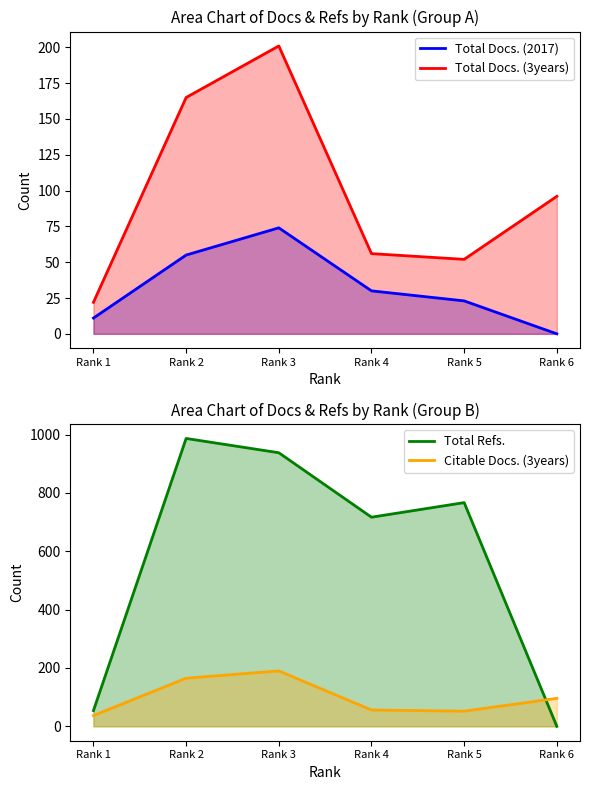

What is the maximum value shown in the chart?

987